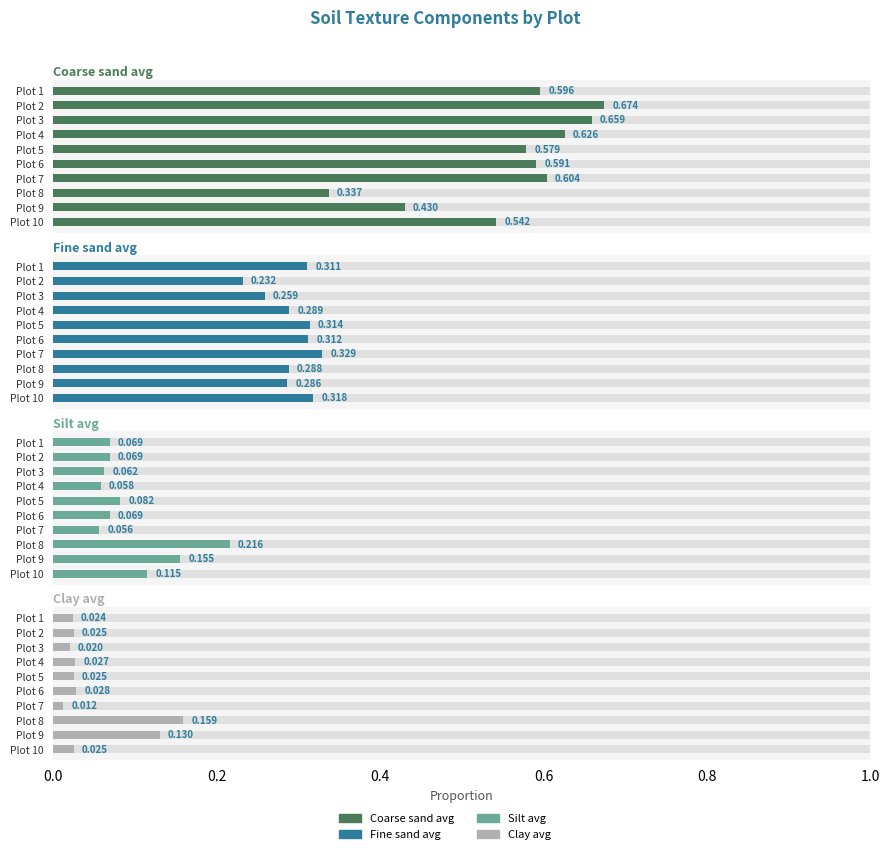

Count the number of data series in this chart.

4